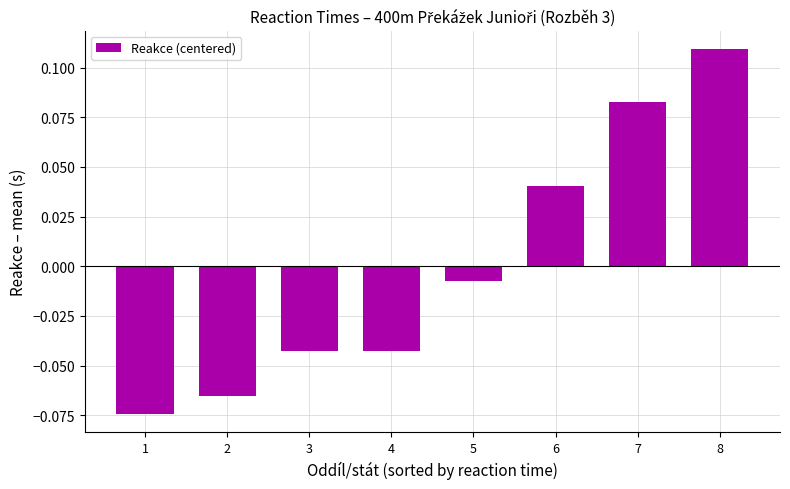

True or false: the data shows 0.0 at 7.

False